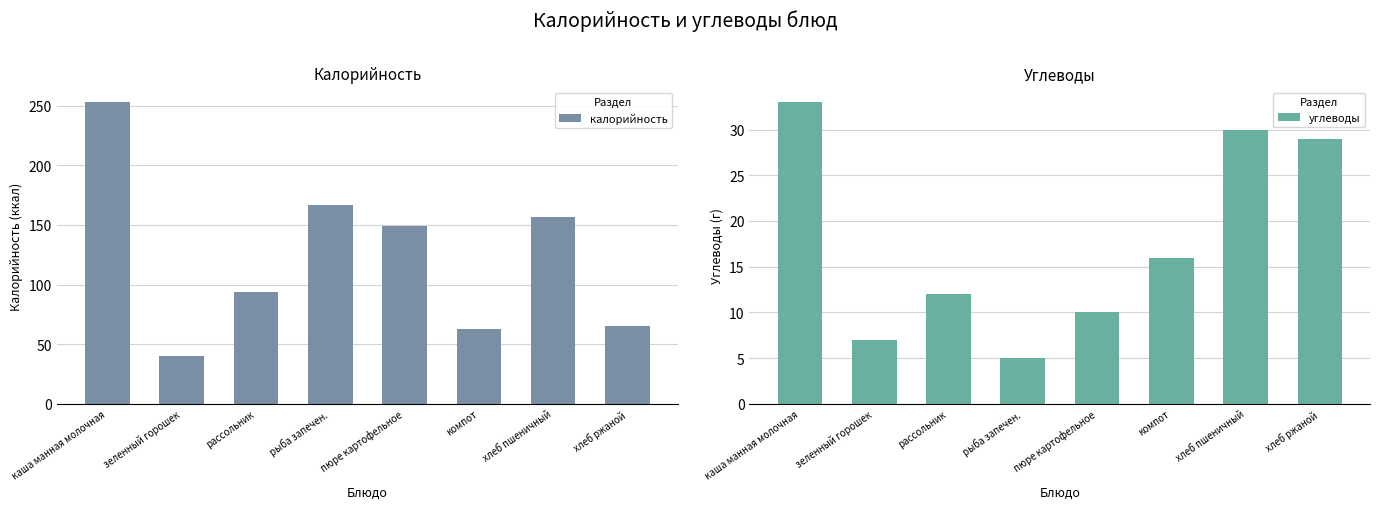

At which category is the sum across all series the highest?

каша манная молочная